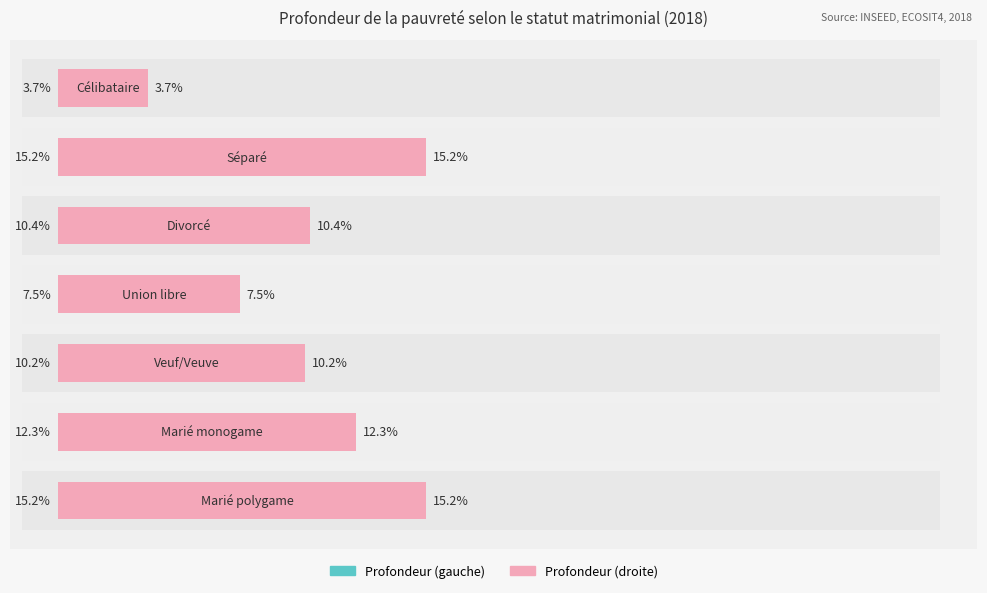

Reading left to right, transcribe all the data shown in this chart.

Profondeur pauvreté (gauche): 0=15.2	1=12.3	2=10.2	3=7.5	4=10.4	5=15.2	6=3.7
Profondeur pauvreté (droite): 0=15.2	1=12.3	2=10.2	3=7.5	4=10.4	5=15.2	6=3.7